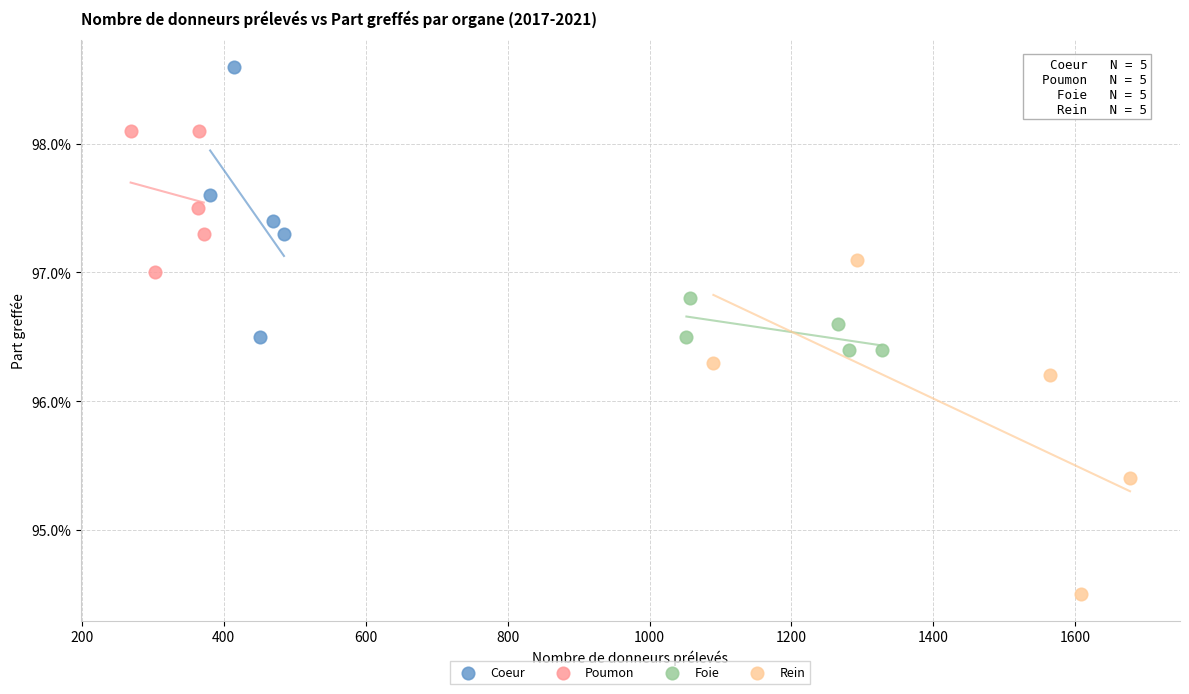

What are all the series names shown in the legend?

Coeur, Poumon, Foie, Rein